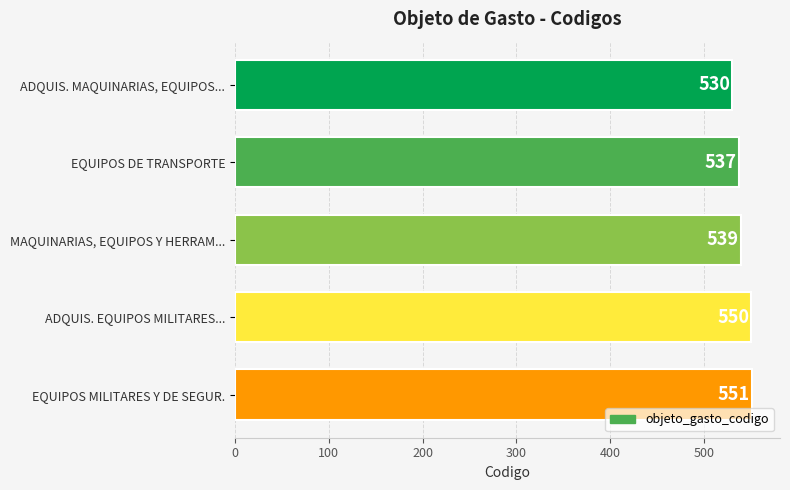

True or false: the data shows 934 at MAQUINARIAS, EQUIPOS Y HERRAM....

False